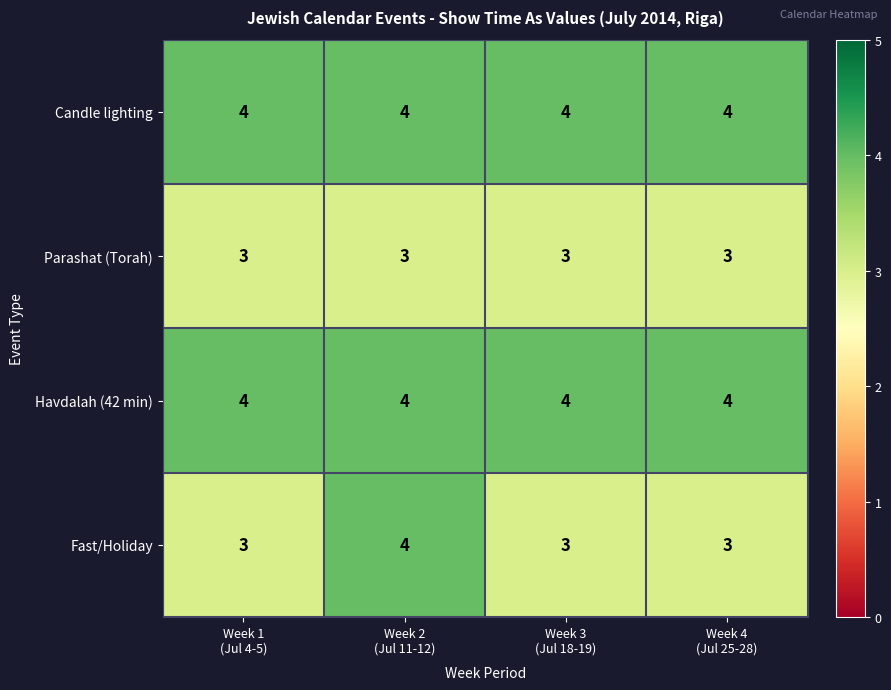

What is the greatest value displayed?

4